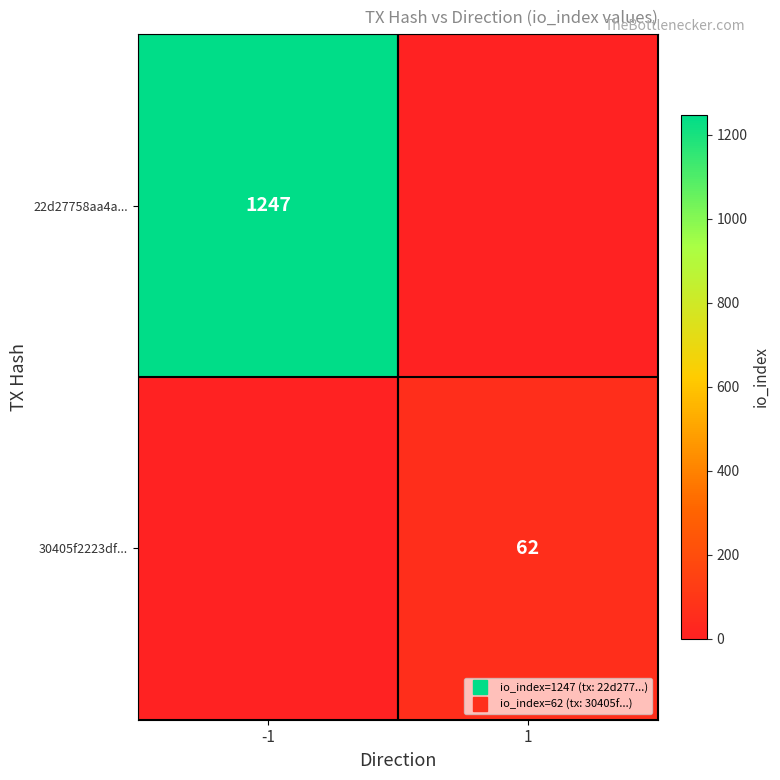

At which label does 22d27758aa4a... reach its minimum?

1